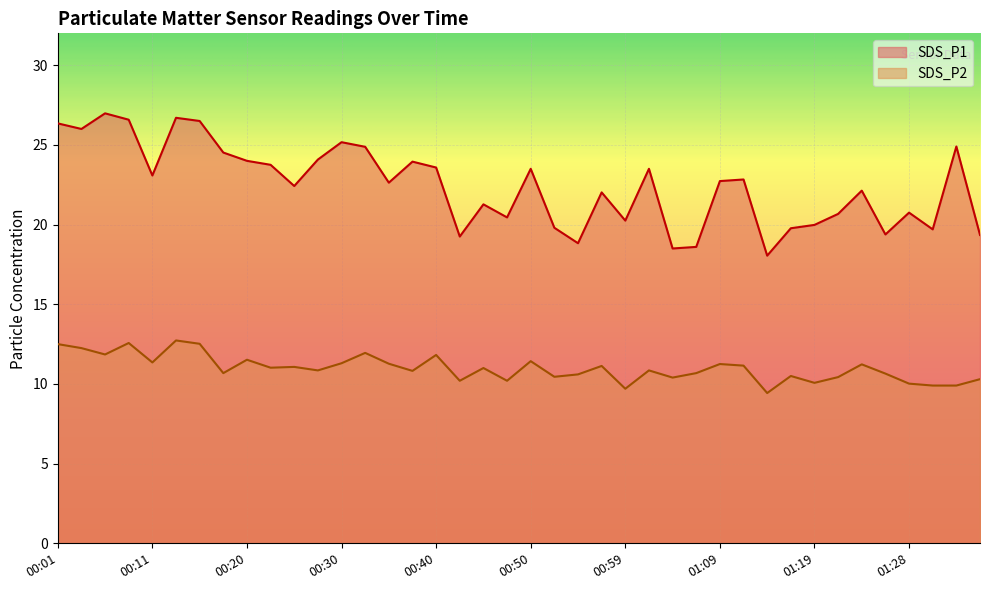

What is the difference between the second highest and second lowest values in the SDS_P1 series?

8.2